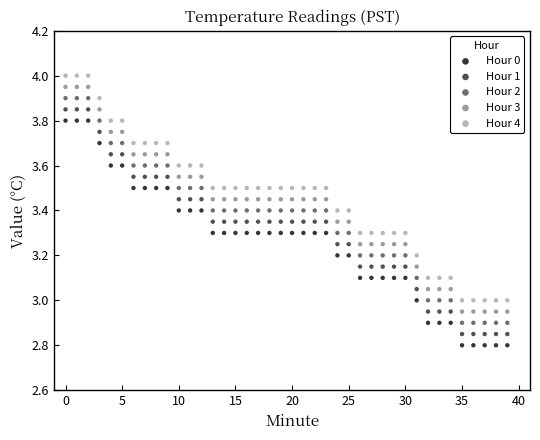

What are all the series names shown in the legend?

Hour 0, Hour 1, Hour 2, Hour 3, Hour 4